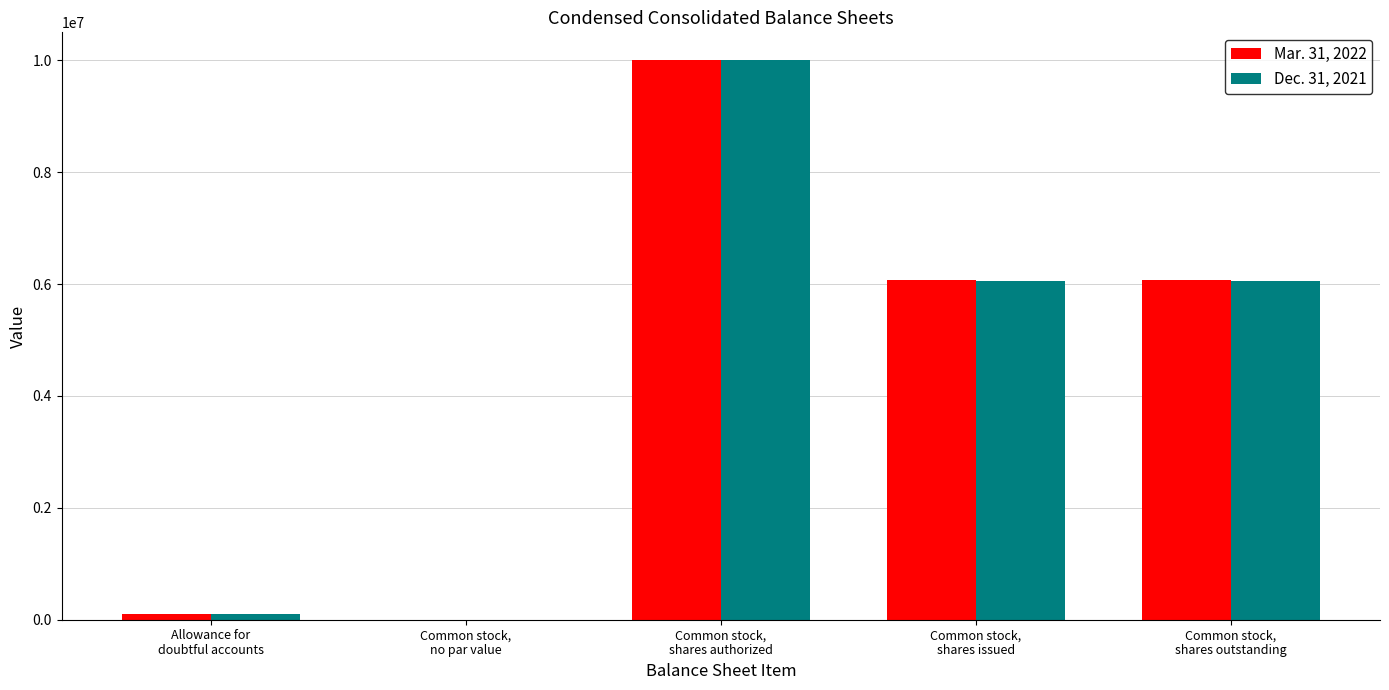

How many groups of bars are there?

5